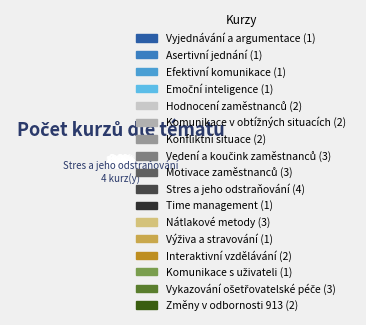

How many segments does this pie chart have?

17